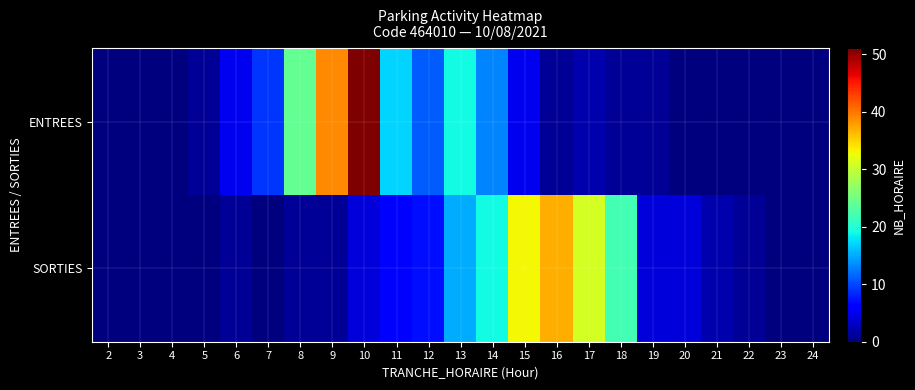

Rank the series by their maximum value, from highest to lowest.

ENTREES, SORTIES